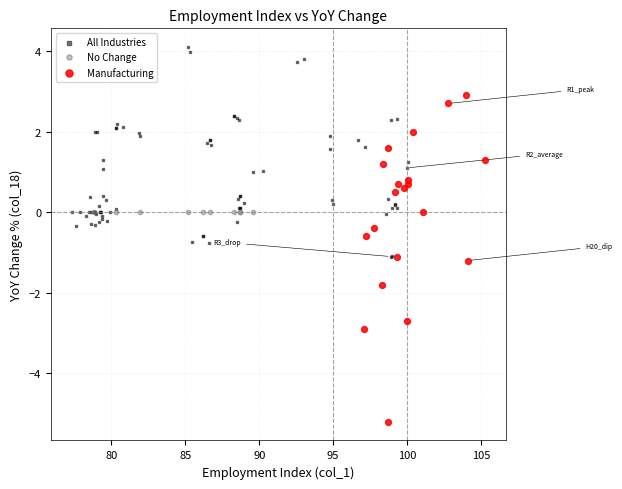

What are all the series names shown in the legend?

All Industries, No Change, Manufacturing